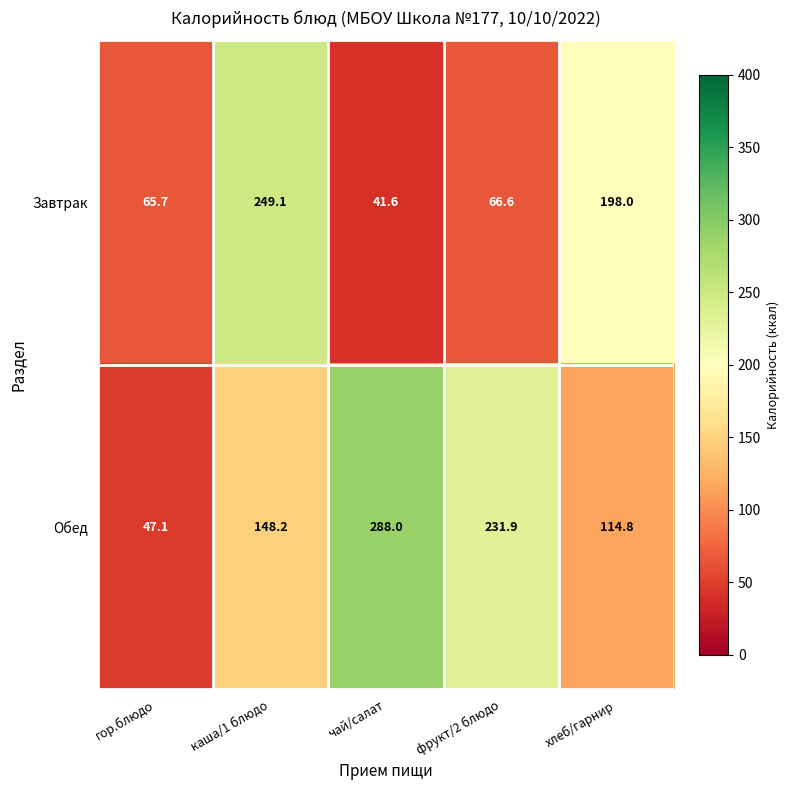

Rank the series by their maximum value, from highest to lowest.

Обед, Завтрак